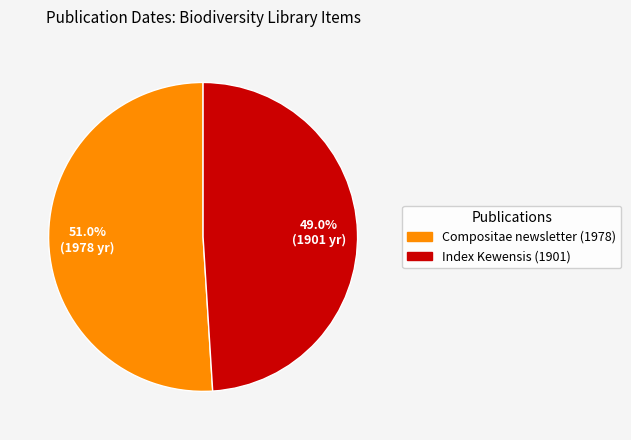

Rank the categories by value from highest to lowest.

Compositae newsletter (1978), Index Kewensis (1901)